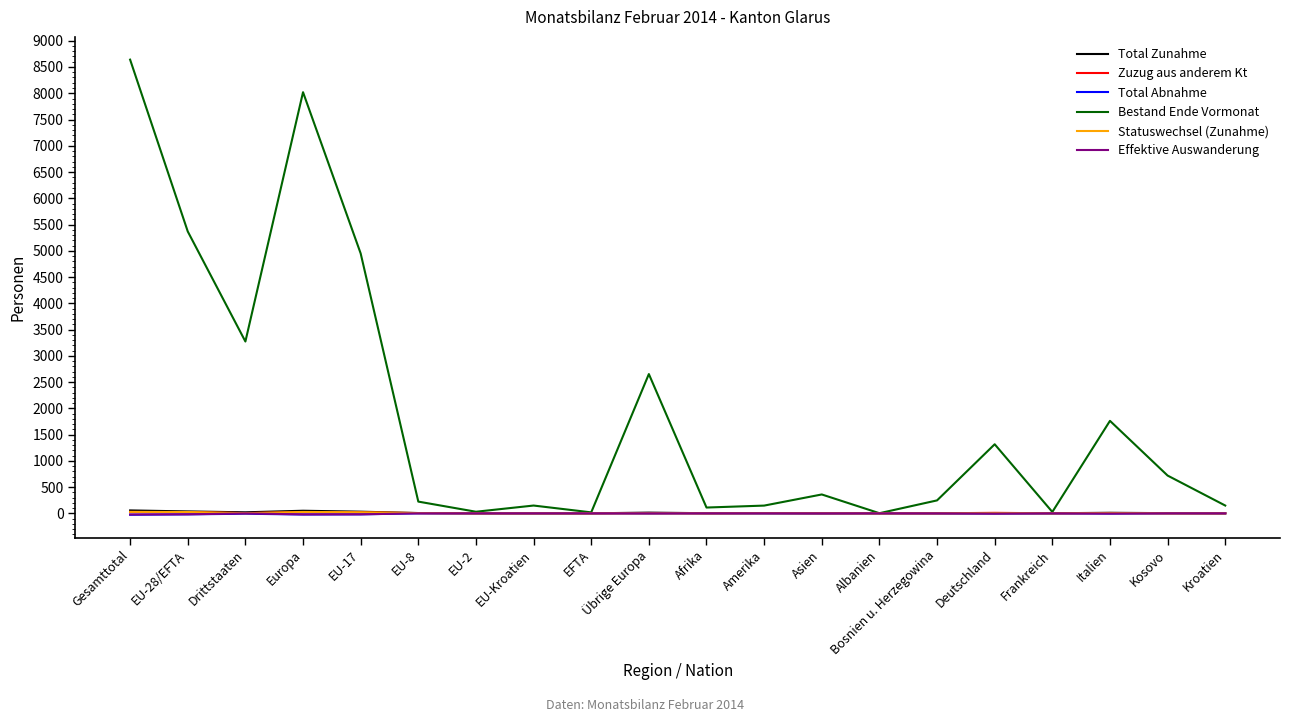

What is the difference between the maximum and minimum values in the Total Abnahme series?

28